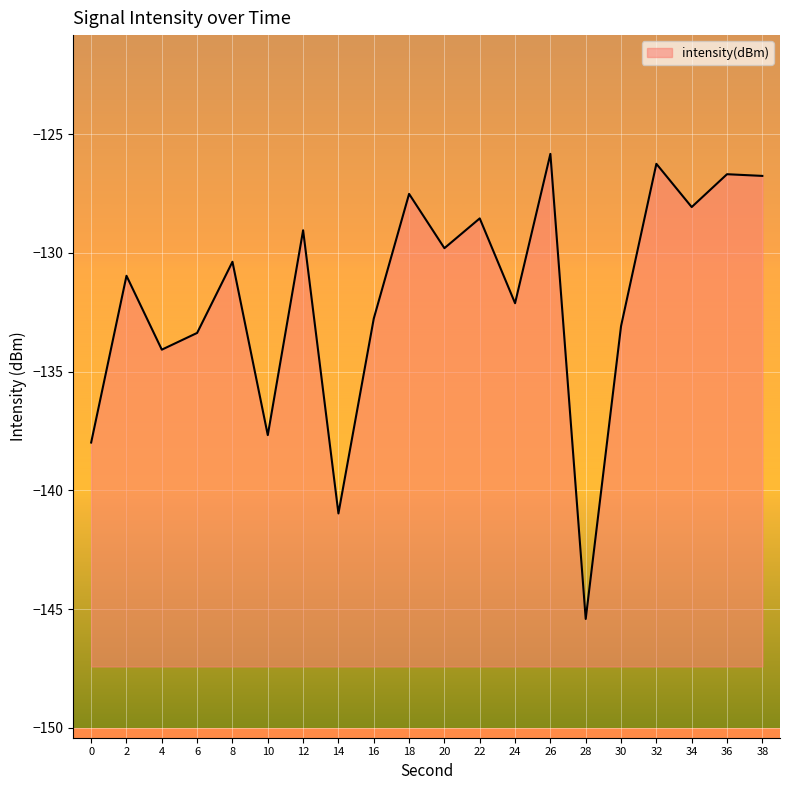

True or false: the data shows -127.5 at 18.

True